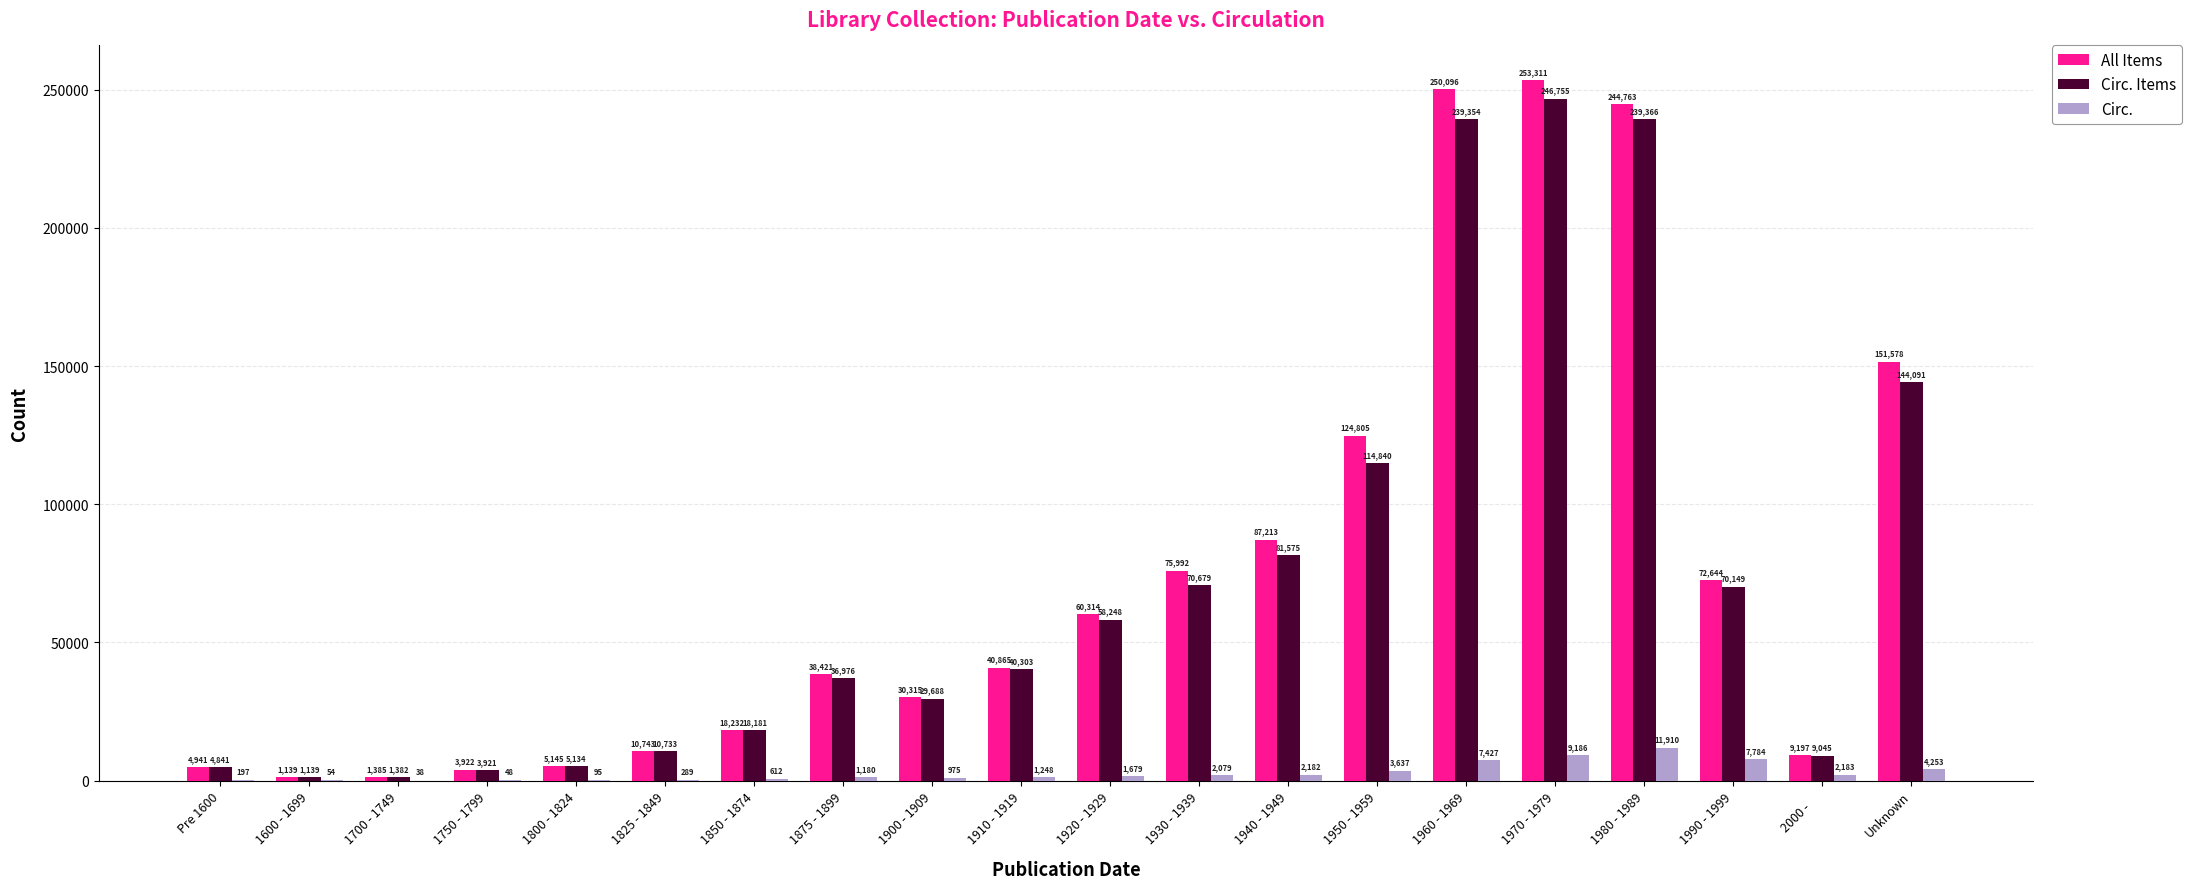

True or false: All Items has a value of 236602 at Unknown.

False